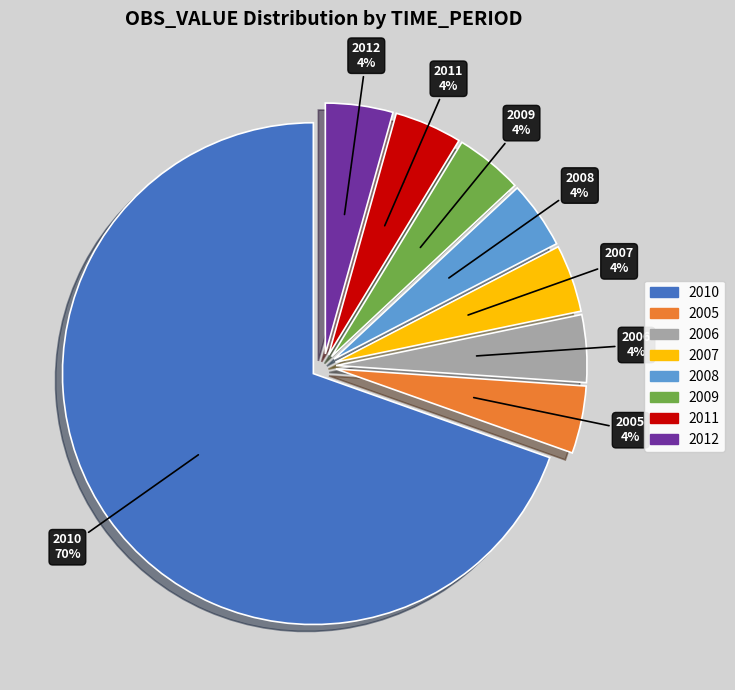

What is the smallest slice in the pie chart?

2005